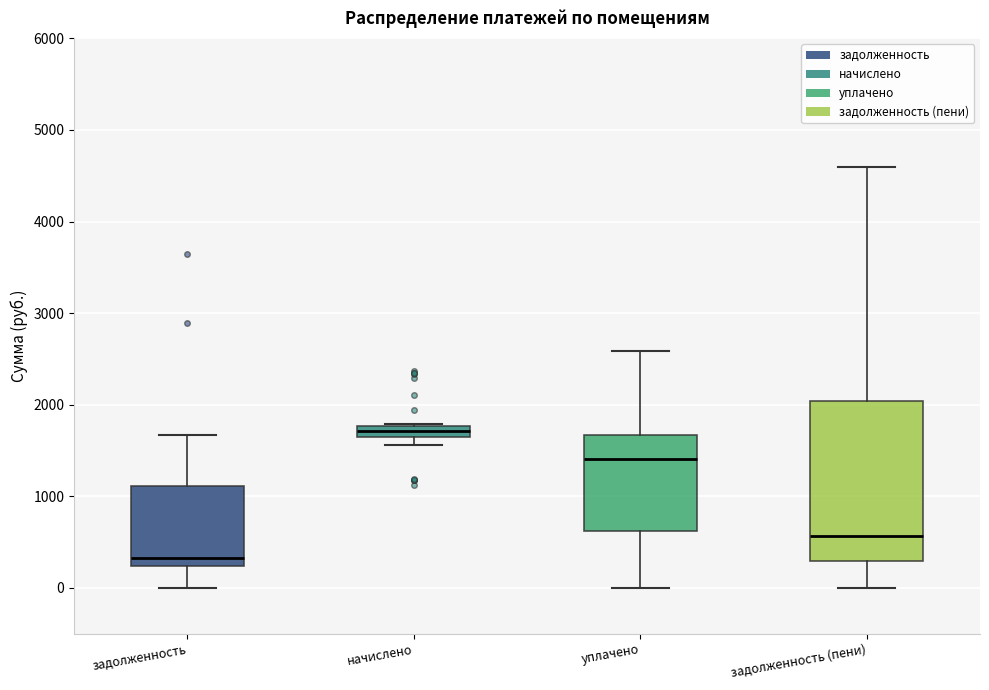

Comparing the boxes themselves (not the whiskers), which one is the tallest?

задолженность (пени)